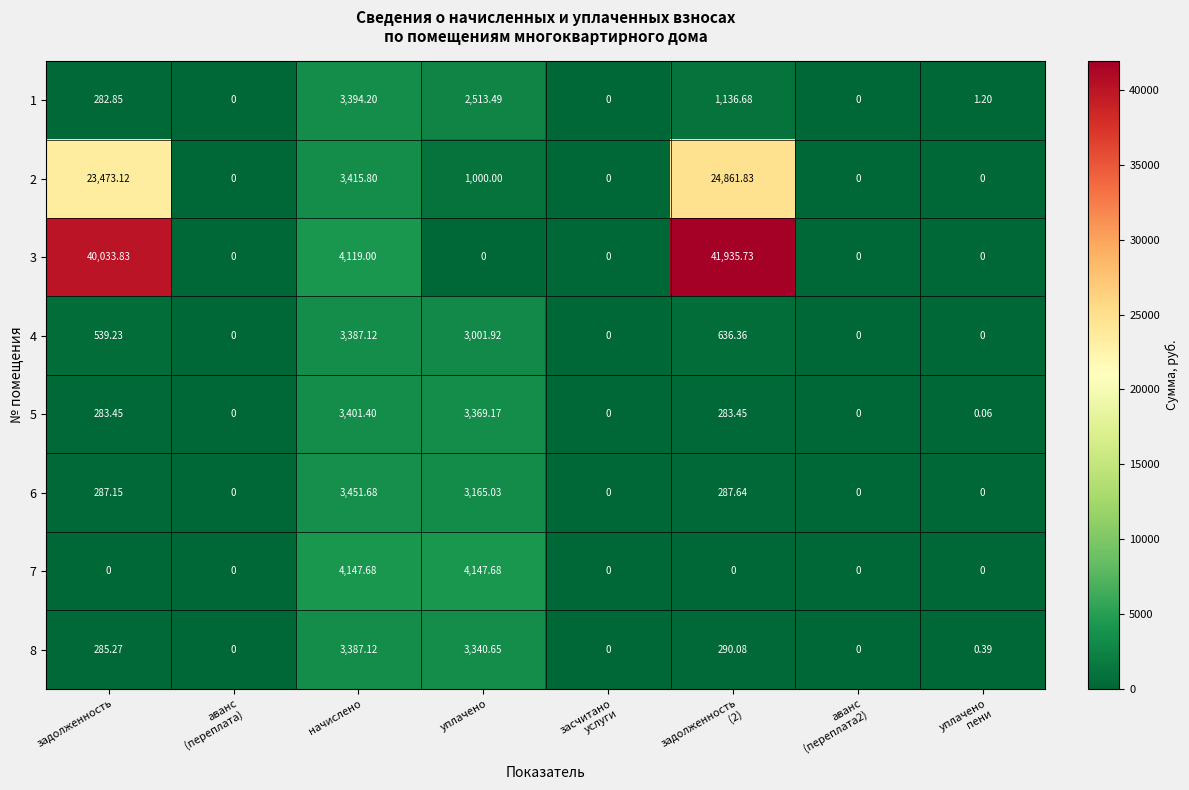

Where does the 1 series first go above 282?

задолженность